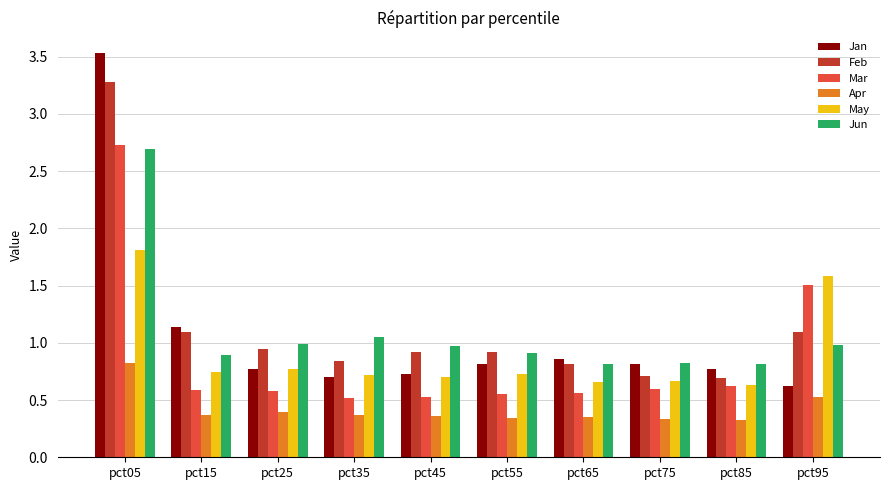

Rank the series by their maximum value, from lowest to highest.

Apr, May, Jun, Mar, Feb, Jan